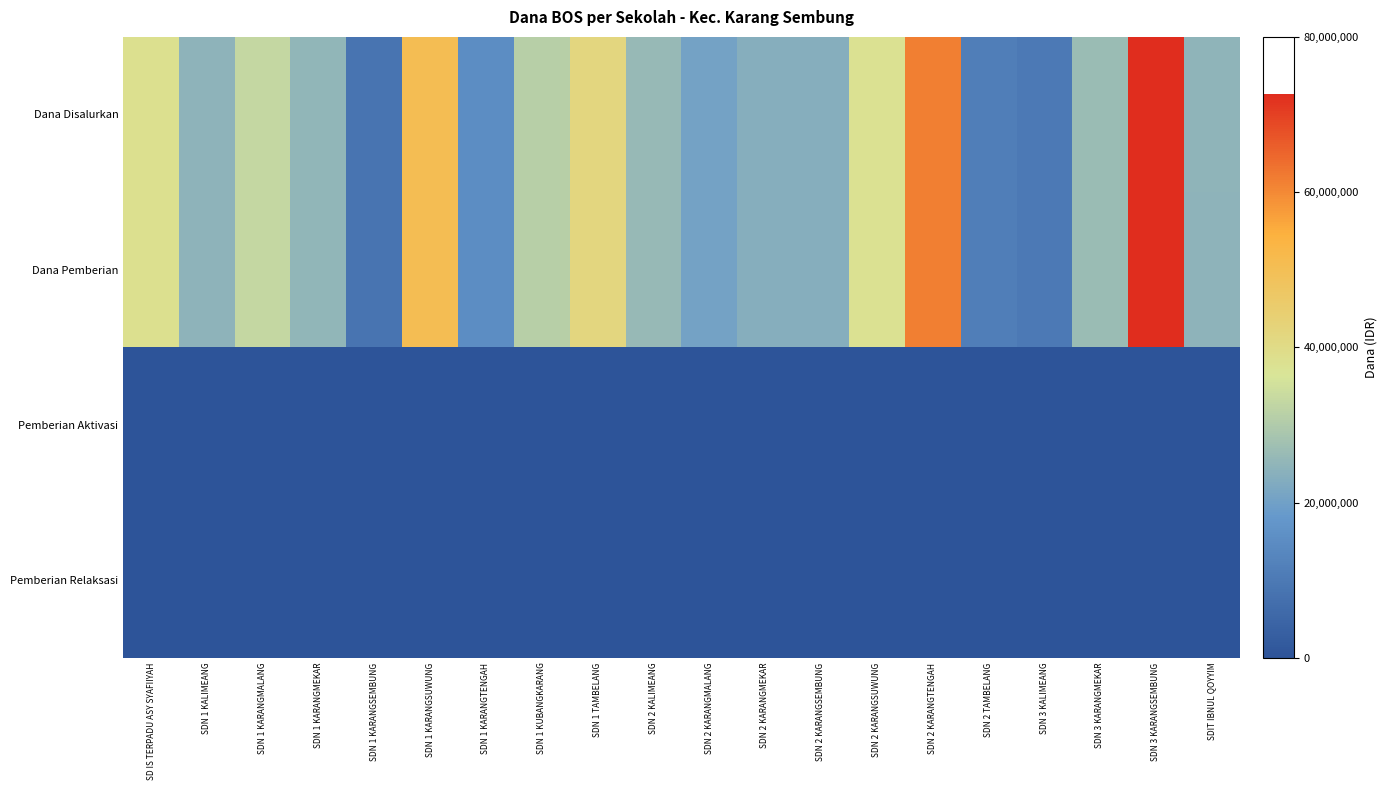

Reading right to left, transcribe all the data shown in this chart.

Dana Disalurkan: SDIT IBNUL QOYYIM=24750000	SDN 3 KARANGSEMBUNG=72675000	SDN 3 KARANGMEKAR=26550000	SDN 3 KALIMEANG=10125000	SDN 2 TAMBELANG=11250000	SDN 2 KARANGTENGAH=61425000	SDN 2 KARANGSUWUNG=37575000	SDN 2 KARANGSEMBUNG=23400000	SDN 2 KARANGMEKAR=23400000	SDN 2 KARANGMALANG=20475000	SDN 2 KALIMEANG=25875000	SDN 1 TAMBELANG=41625000	SDN 1 KUBANGKARANG=31050000	SDN 1 KARANGTENGAH=15300000	SDN 1 KARANGSUWUNG=50400000	SDN 1 KARANGSEMBUNG=8550000	SDN 1 KARANGMEKAR=25200000	SDN 1 KARANGMALANG=33075000	SDN 1 KALIMEANG=24525000	SD IS TERPADU ASY SYAFIIYAH=38250000
Dana Pemberian: SDIT IBNUL QOYYIM=24525000	SDN 3 KARANGSEMBUNG=72675000	SDN 3 KARANGMEKAR=26550000	SDN 3 KALIMEANG=10125000	SDN 2 TAMBELANG=11250000	SDN 2 KARANGTENGAH=61425000	SDN 2 KARANGSUWUNG=37575000	SDN 2 KARANGSEMBUNG=23400000	SDN 2 KARANGMEKAR=23400000	SDN 2 KARANGMALANG=20475000	SDN 2 KALIMEANG=25875000	SDN 1 TAMBELANG=41625000	SDN 1 KUBANGKARANG=31050000	SDN 1 KARANGTENGAH=15300000	SDN 1 KARANGSUWUNG=50400000	SDN 1 KARANGSEMBUNG=8550000	SDN 1 KARANGMEKAR=25200000	SDN 1 KARANGMALANG=33075000	SDN 1 KALIMEANG=24525000	SD IS TERPADU ASY SYAFIIYAH=38250000
Pemberian Aktivasi: SDIT IBNUL QOYYIM=225000	SDN 3 KARANGSEMBUNG=0	SDN 3 KARANGMEKAR=0	SDN 3 KALIMEANG=0	SDN 2 TAMBELANG=0	SDN 2 KARANGTENGAH=0	SDN 2 KARANGSUWUNG=0	SDN 2 KARANGSEMBUNG=0	SDN 2 KARANGMEKAR=0	SDN 2 KARANGMALANG=0	SDN 2 KALIMEANG=0	SDN 1 TAMBELANG=0	SDN 1 KUBANGKARANG=0	SDN 1 KARANGTENGAH=0	SDN 1 KARANGSUWUNG=0	SDN 1 KARANGSEMBUNG=0	SDN 1 KARANGMEKAR=0	SDN 1 KARANGMALANG=0	SDN 1 KALIMEANG=0	SD IS TERPADU ASY SYAFIIYAH=0
Pemberian Relaksasi: SDIT IBNUL QOYYIM=0	SDN 3 KARANGSEMBUNG=0	SDN 3 KARANGMEKAR=0	SDN 3 KALIMEANG=0	SDN 2 TAMBELANG=0	SDN 2 KARANGTENGAH=0	SDN 2 KARANGSUWUNG=0	SDN 2 KARANGSEMBUNG=0	SDN 2 KARANGMEKAR=0	SDN 2 KARANGMALANG=0	SDN 2 KALIMEANG=0	SDN 1 TAMBELANG=0	SDN 1 KUBANGKARANG=0	SDN 1 KARANGTENGAH=0	SDN 1 KARANGSUWUNG=0	SDN 1 KARANGSEMBUNG=0	SDN 1 KARANGMEKAR=0	SDN 1 KARANGMALANG=0	SDN 1 KALIMEANG=0	SD IS TERPADU ASY SYAFIIYAH=0